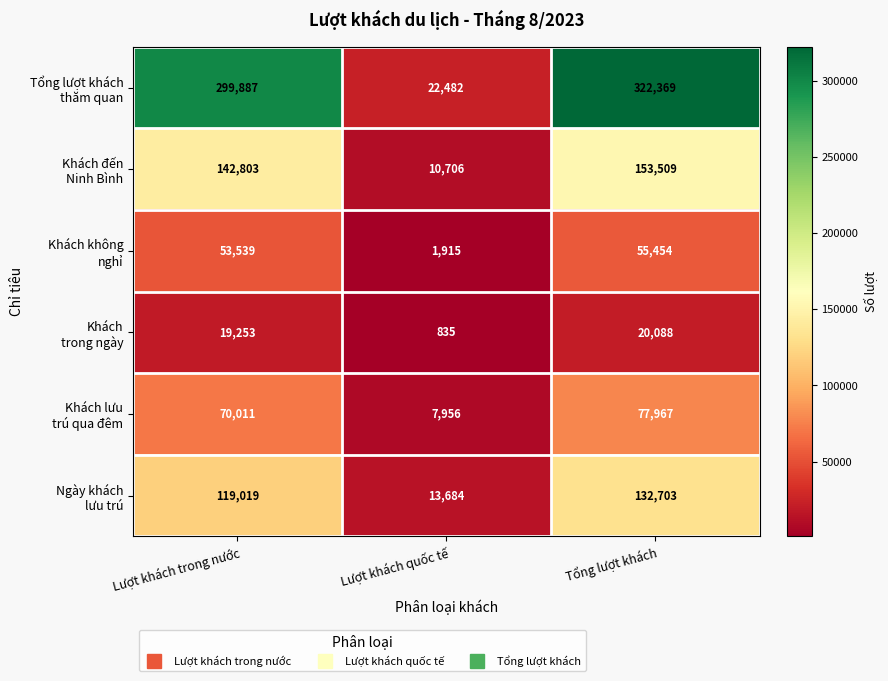

At how many categories does at least one series exceed 157567?

2